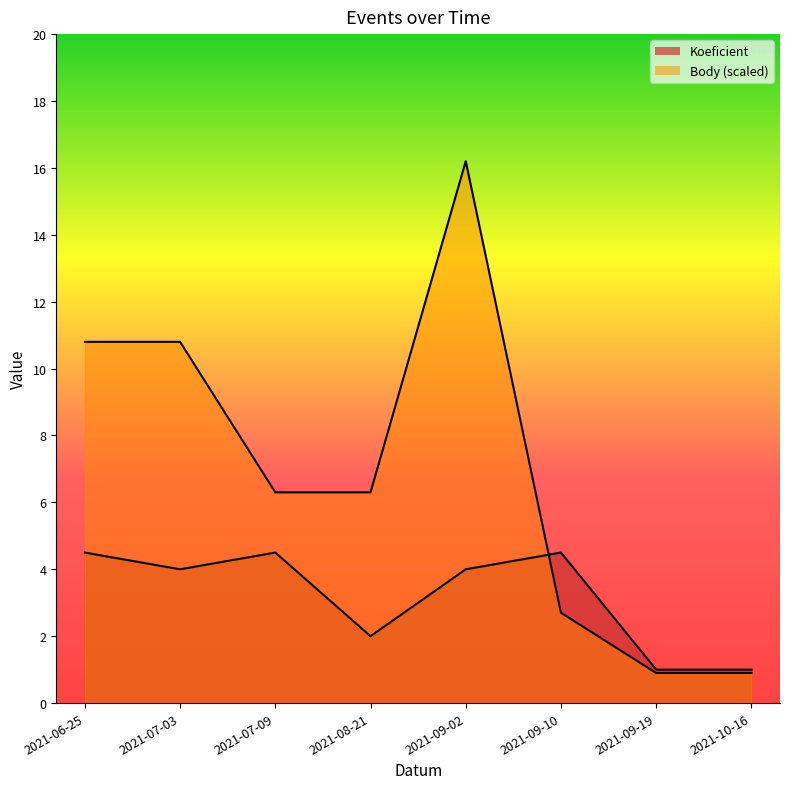

Which has a higher value, 2021-09-19 or 2021-08-21?

2021-08-21